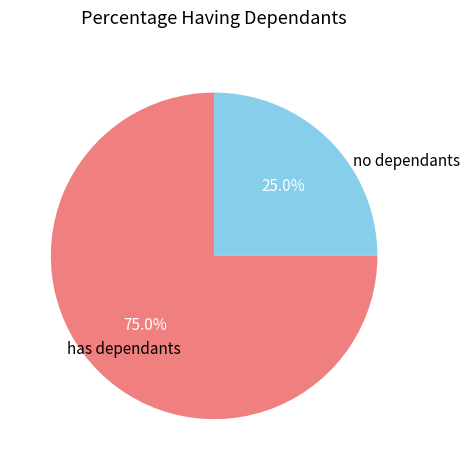

Which category has the biggest portion of the pie?

has dependants